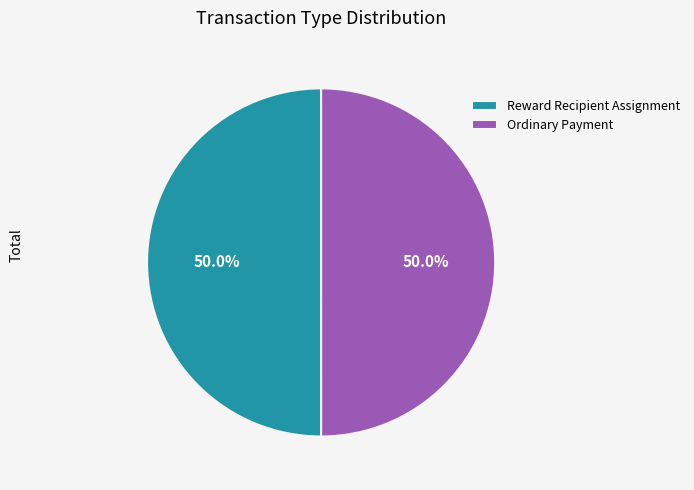

Is it true that Reward Recipient Assignment is 64% of the pie?

False